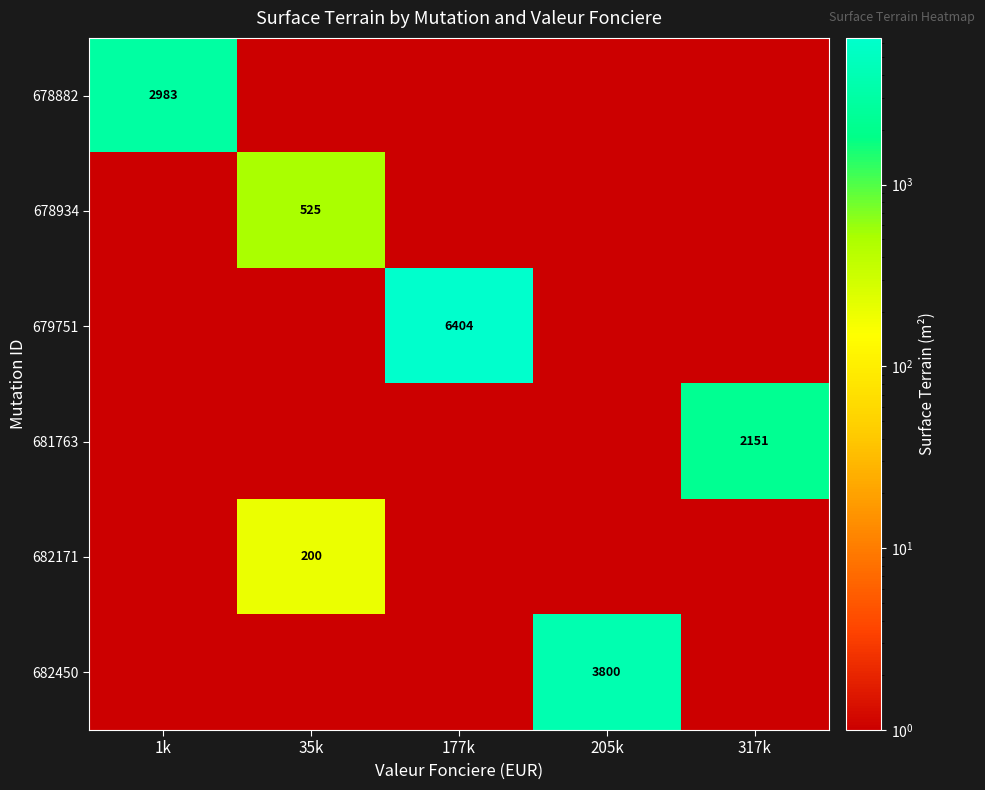

What is the maximum value shown in the chart?

6404.0